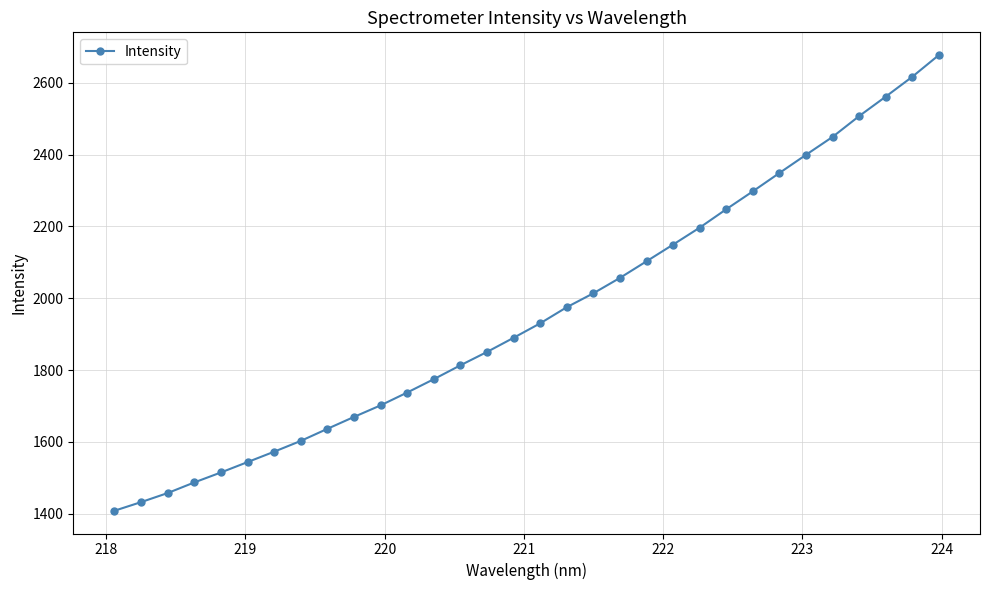

What is the value of the 13th point from the left?

1774.7